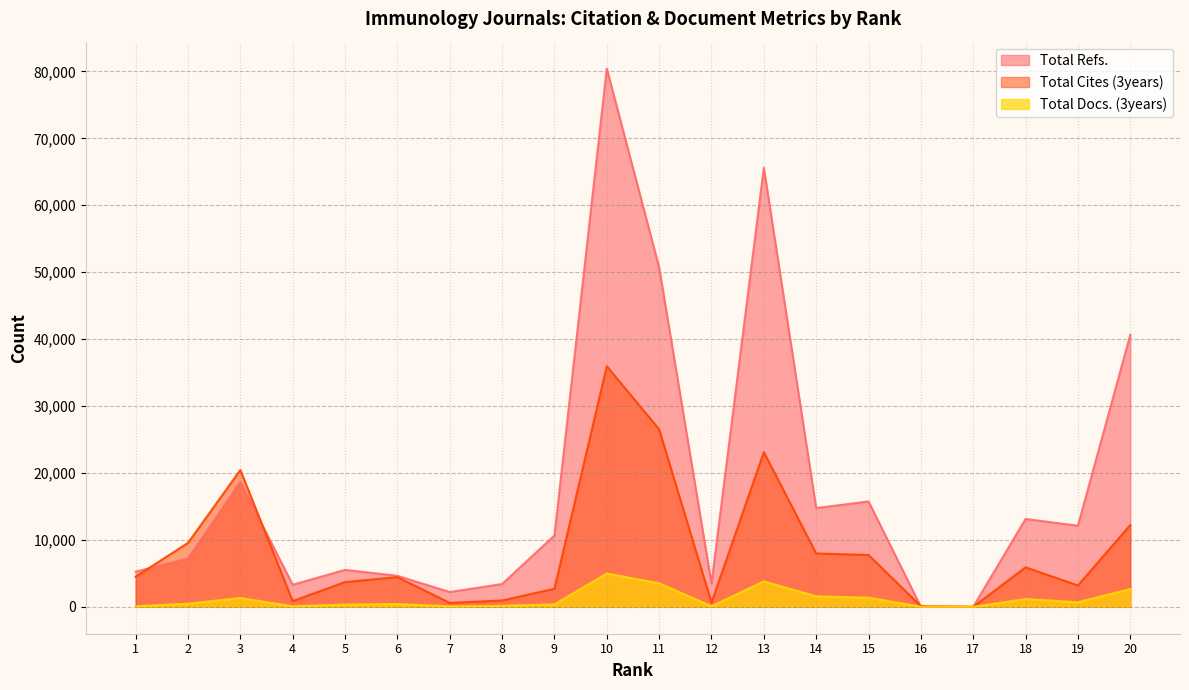

Reading right to left, extract all data points from this chart.

Total Refs.: 40641	12116	13126	0	0	15743	14754	65600	3484	50710	80427	10653	3406	2205	4633	5518	3295	18654	7211	5255
Total Cites (3years): 12216	3191	5906	0	102	7744	7971	23109	632	26529	35948	2702	943	584	4436	3699	853	20443	9548	4501
Total Docs. (3years): 2661	682	1162	0	13	1371	1561	3800	84	3517	4976	364	146	67	417	335	68	1322	469	84